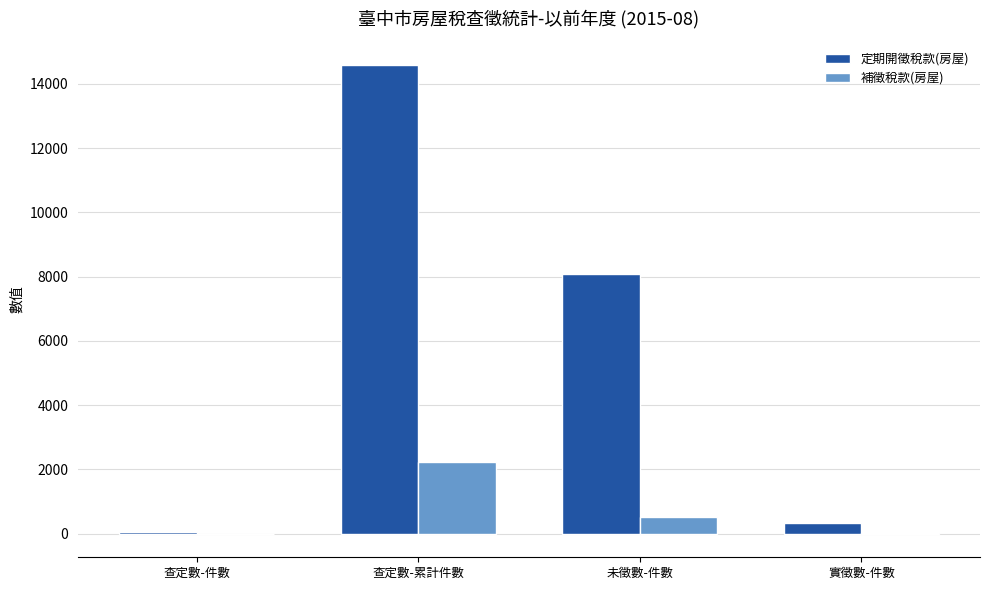

Is it true that 補徵稅款(房屋) equals -2 at 查定數-件數?

True